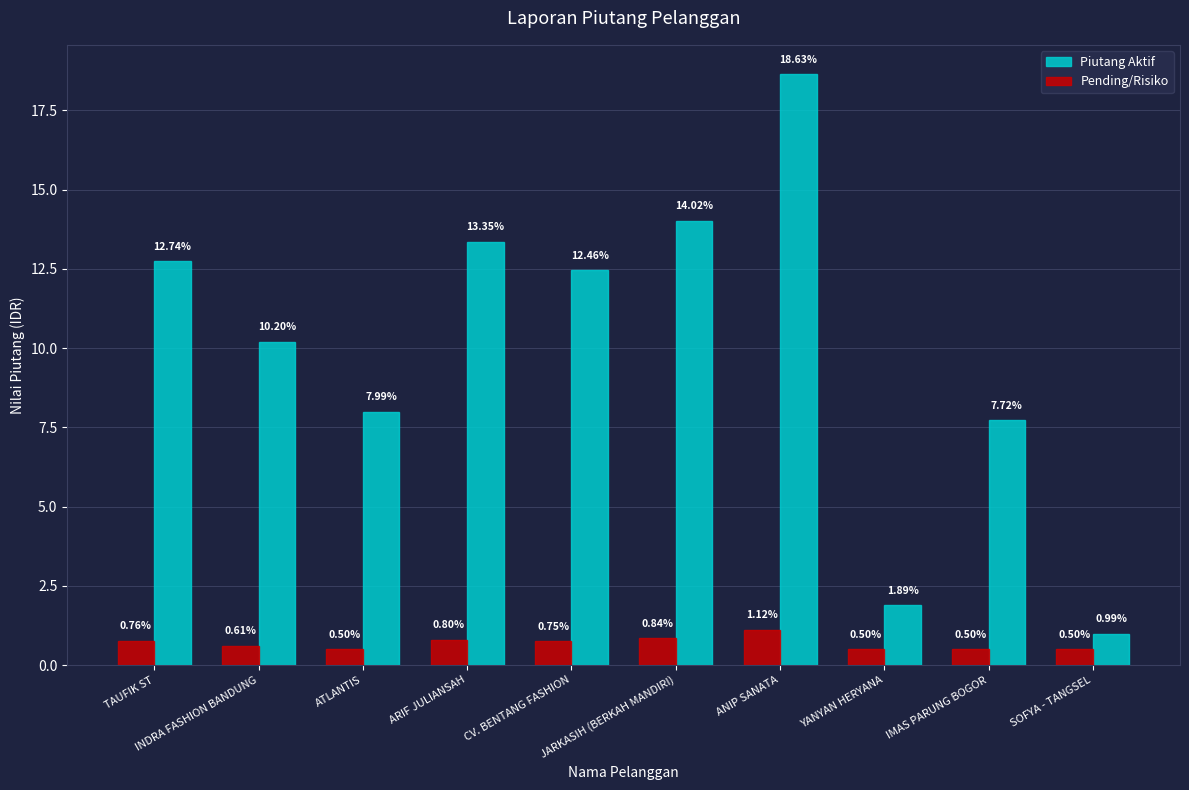

What is the minimum value shown in the chart?

0.5